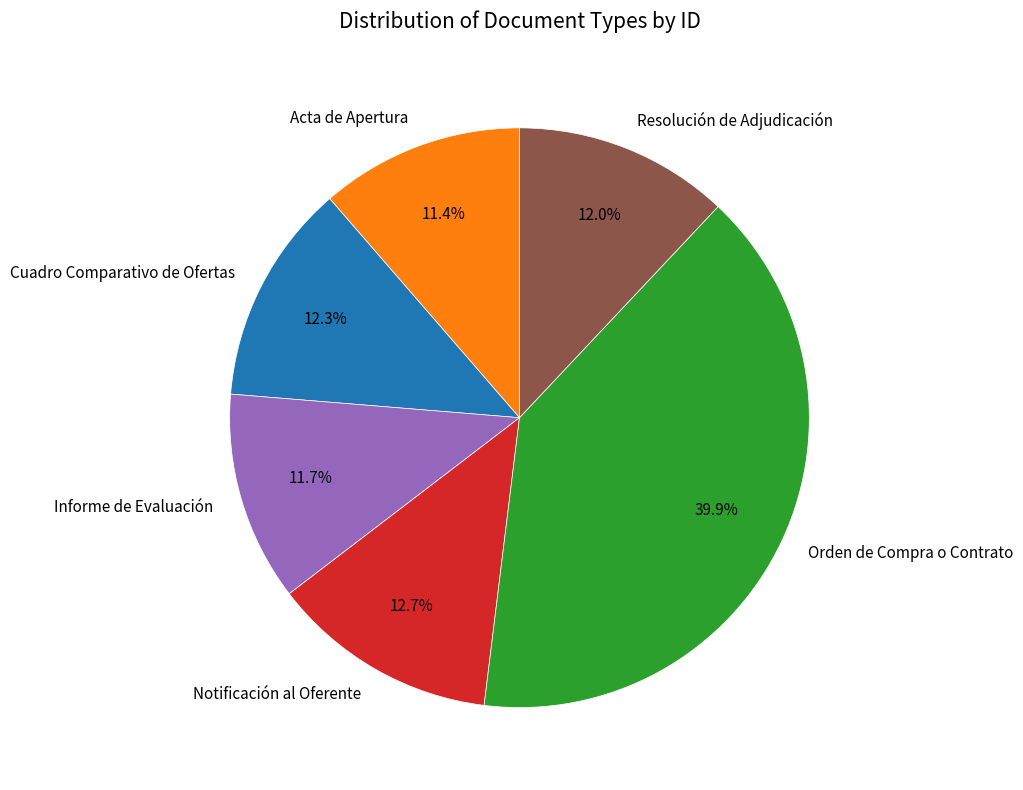

Does Notificación al Oferente represent more than half of the total?

No